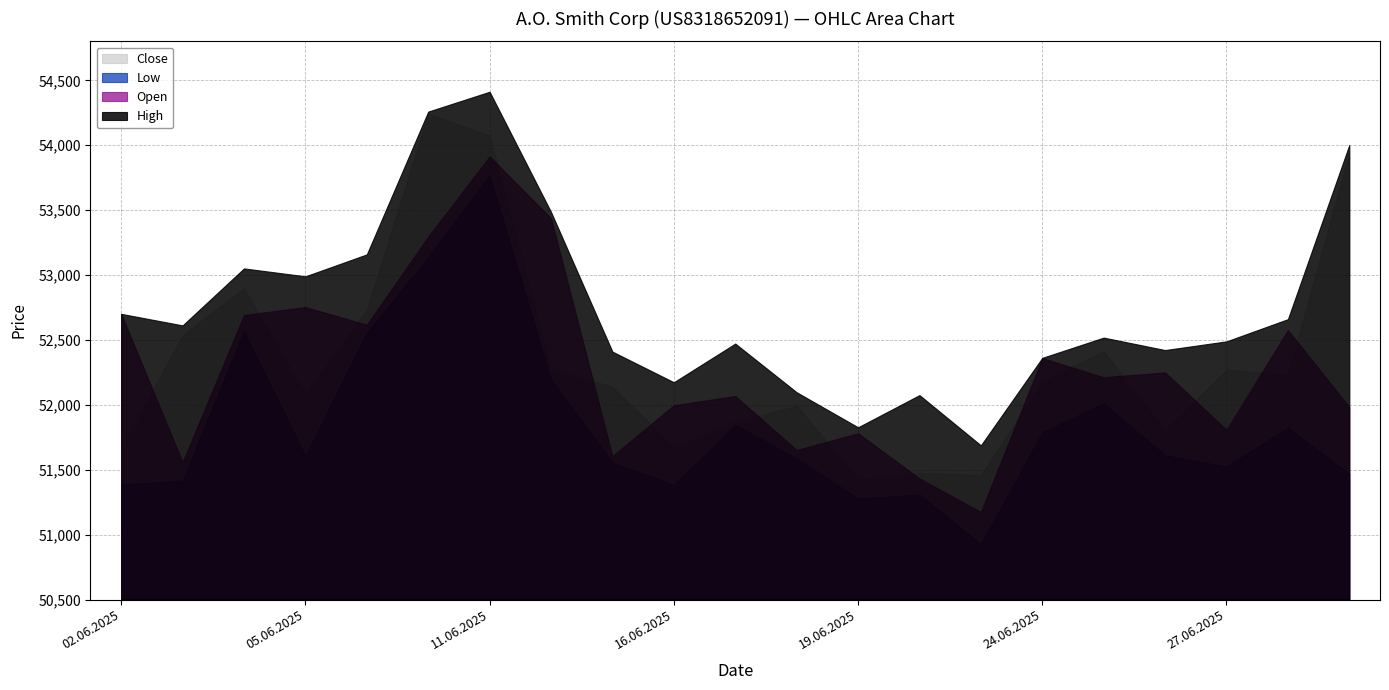

Which category has the highest value across all series?

11.06.2025